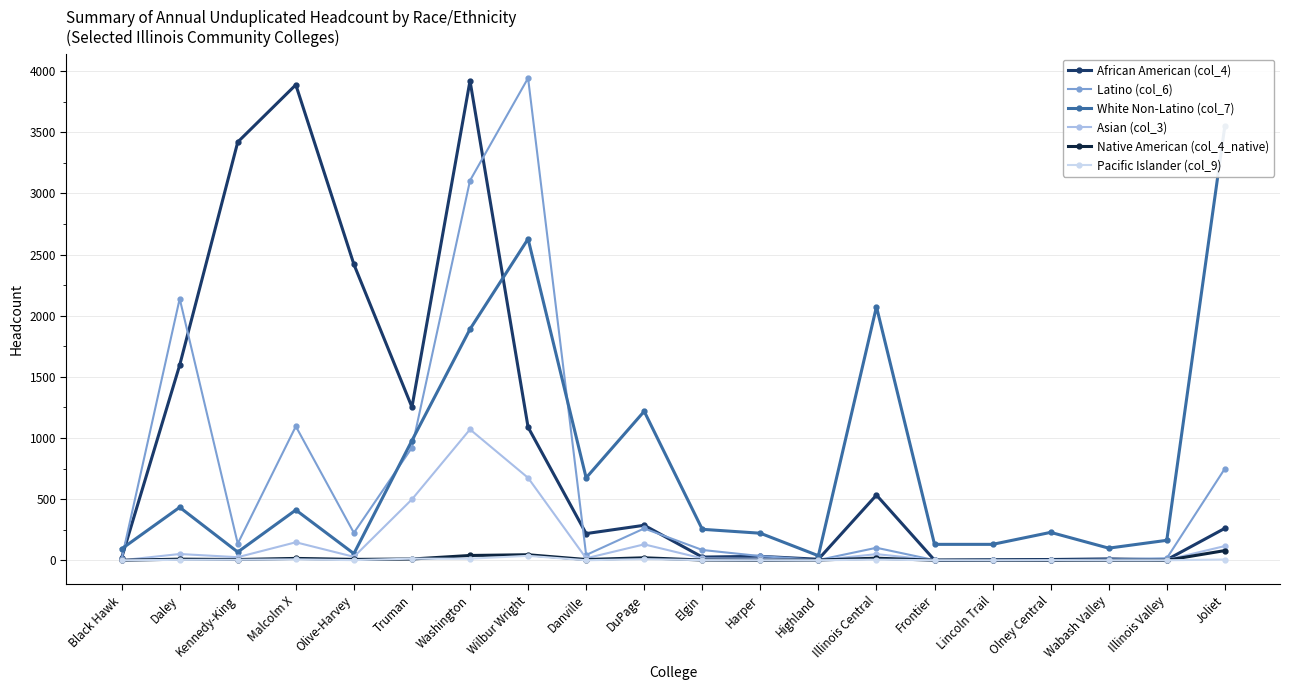

Reading left to right, what are all the values shown in this chart?

African American (col_4): Black Hawk=19	Daley=1596	Kennedy-King=3420	Malcolm X=3888	Olive-Harvey=2420	Truman=1252	Washington=3921	Wilbur Wright=1088	Danville=218	DuPage=286	Elgin=26	Harper=32	Highland=8	Illinois Central=533	Frontier=1	Lincoln Trail=4	Olney Central=6	Wabash Valley=11	Illinois Valley=4	Joliet=261
Latino (col_6): Black Hawk=10	Daley=2139	Kennedy-King=136	Malcolm X=1095	Olive-Harvey=224	Truman=921	Washington=3105	Wilbur Wright=3943	Danville=43	DuPage=260	Elgin=84	Harper=34	Highland=2	Illinois Central=102	Frontier=1	Lincoln Trail=3	Olney Central=0	Wabash Valley=8	Illinois Valley=16	Joliet=749
White Non-Latino (col_7): Black Hawk=93	Daley=433	Kennedy-King=67	Malcolm X=411	Olive-Harvey=54	Truman=979	Washington=1890	Wilbur Wright=2628	Danville=674	DuPage=1218	Elgin=253	Harper=221	Highland=37	Illinois Central=2073	Frontier=130	Lincoln Trail=130	Olney Central=228	Wabash Valley=99	Illinois Valley=163	Joliet=3551
Asian (col_3): Black Hawk=0	Daley=51	Kennedy-King=25	Malcolm X=147	Olive-Harvey=28	Truman=498	Washington=1070	Wilbur Wright=674	Danville=16	DuPage=130	Elgin=15	Harper=12	Highland=0	Illinois Central=50	Frontier=1	Lincoln Trail=1	Olney Central=2	Wabash Valley=2	Illinois Valley=3	Joliet=116
Native American (col_4_native): Black Hawk=0	Daley=9	Kennedy-King=6	Malcolm X=15	Olive-Harvey=7	Truman=10	Washington=39	Wilbur Wright=45	Danville=6	DuPage=20	Elgin=2	Harper=0	Highland=2	Illinois Central=17	Frontier=0	Lincoln Trail=0	Olney Central=0	Wabash Valley=0	Illinois Valley=0	Joliet=79
Pacific Islander (col_9): Black Hawk=0	Daley=3	Kennedy-King=4	Malcolm X=7	Olive-Harvey=1	Truman=13	Washington=13	Wilbur Wright=36	Danville=0	DuPage=9	Elgin=1	Harper=0	Highland=0	Illinois Central=5	Frontier=0	Lincoln Trail=0	Olney Central=1	Wabash Valley=0	Illinois Valley=0	Joliet=6